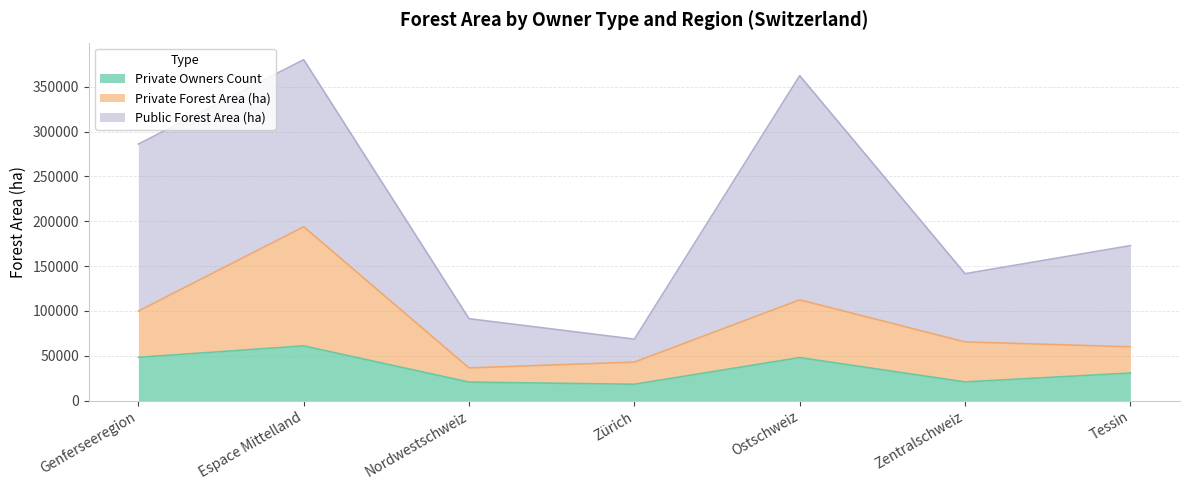

Which category has the lowest value in the Private Forest Area (ha) series?

Nordwestschweiz